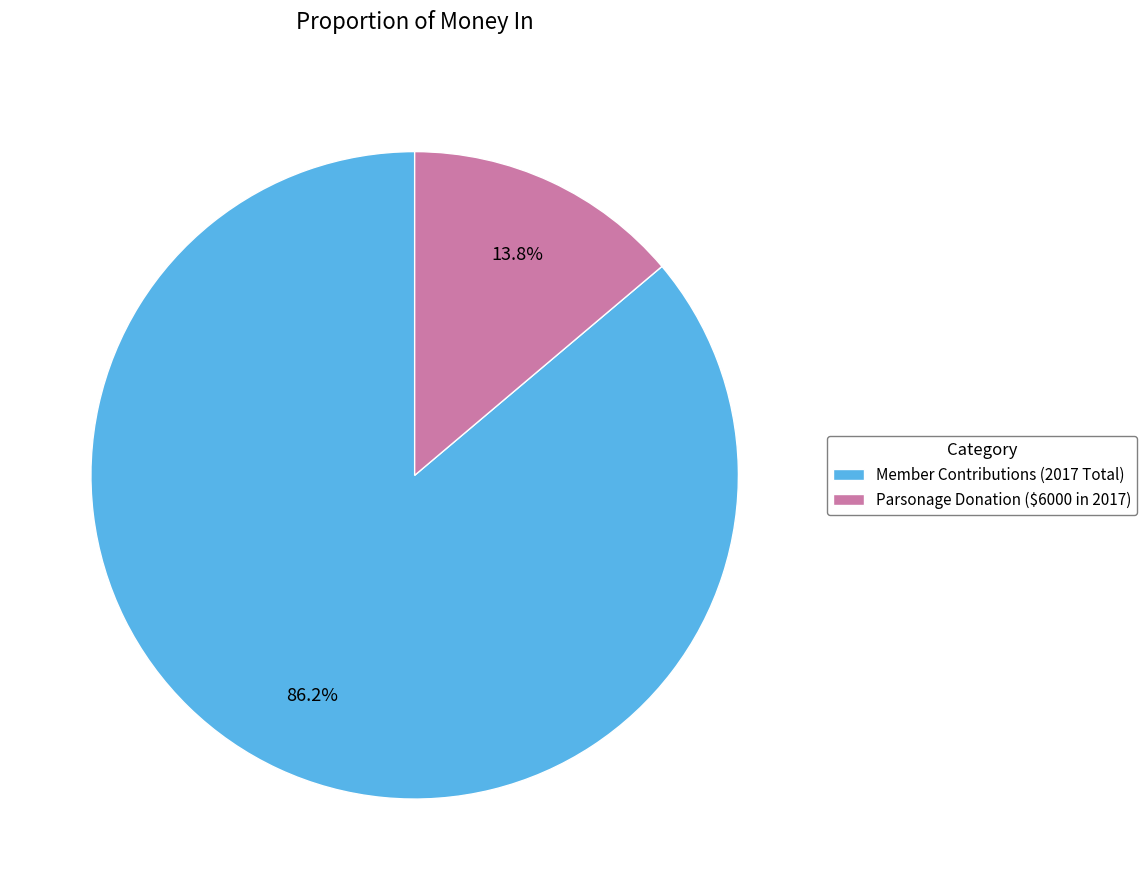

To the nearest percent, what is the difference between the largest and smallest slice percentages?

72%